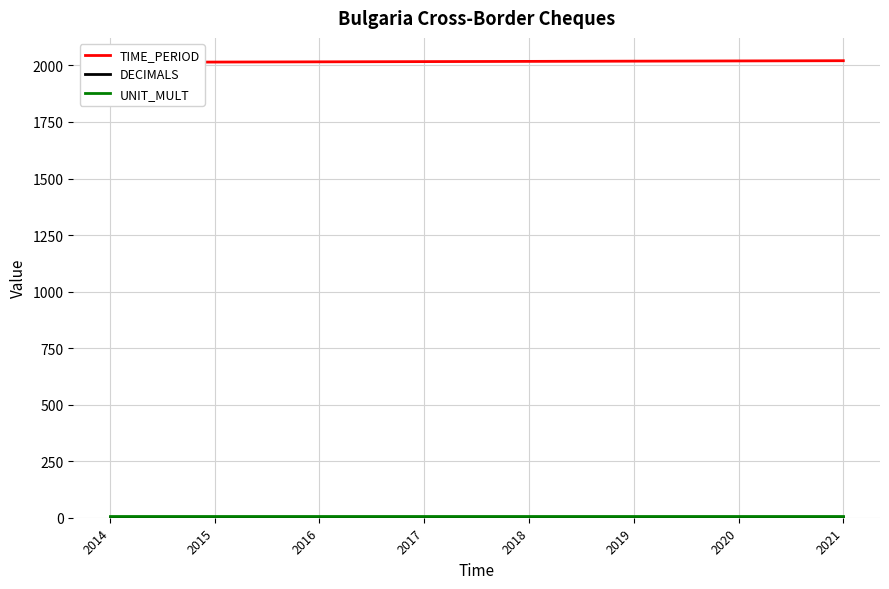

Does the chart display data point markers on the line(s)?

No